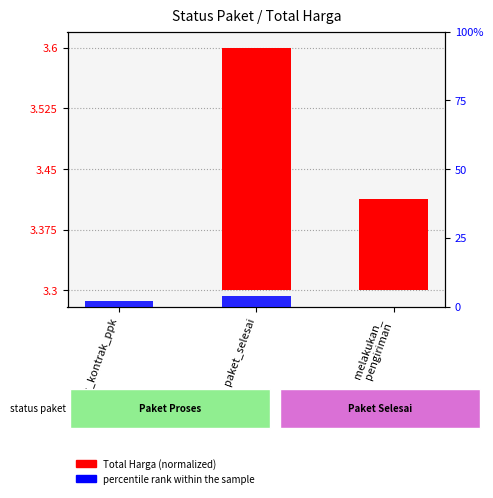

Which series has the largest total across all categories?

percentile rank within the sample